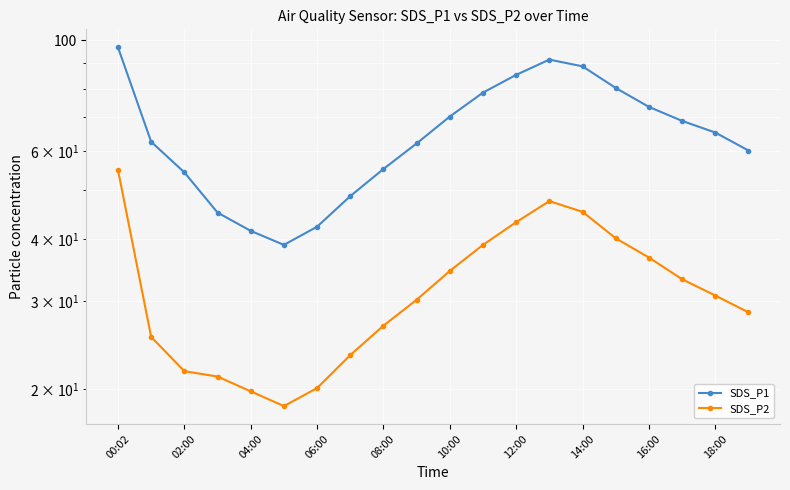

List the series in order of their peak value, lowest first.

SDS_P2, SDS_P1